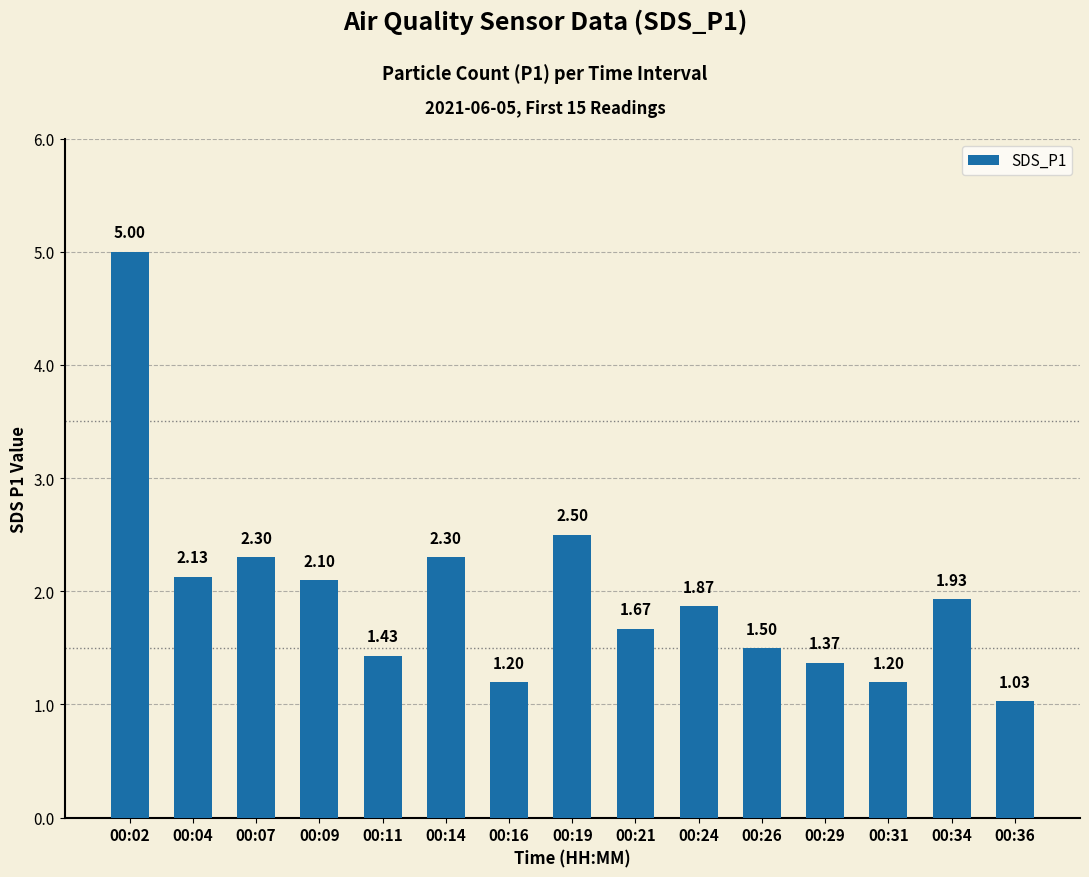

Which has a higher value, 00:21 or 00:34?

00:34